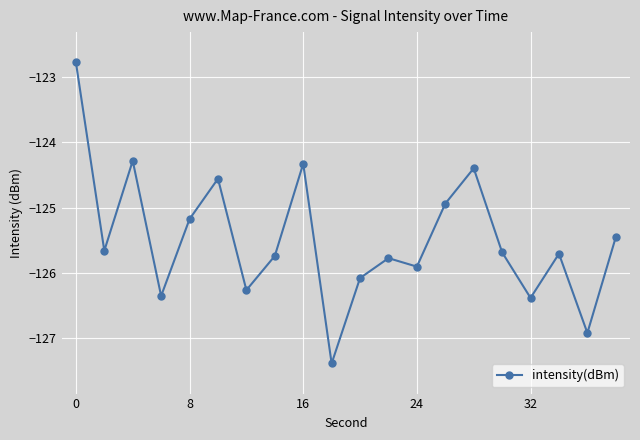

What is the difference between the maximum and minimum values?

4.6